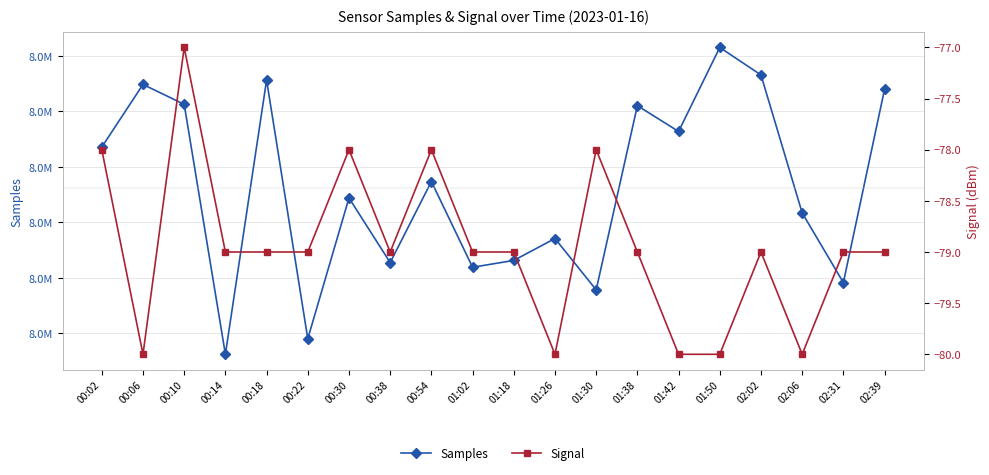

List the labels in order of Samples value, largest first.

01:50, 02:02, 00:18, 00:06, 02:39, 00:10, 01:38, 01:42, 00:02, 00:54, 00:30, 02:06, 01:26, 01:18, 00:38, 01:02, 02:31, 01:30, 00:22, 00:14